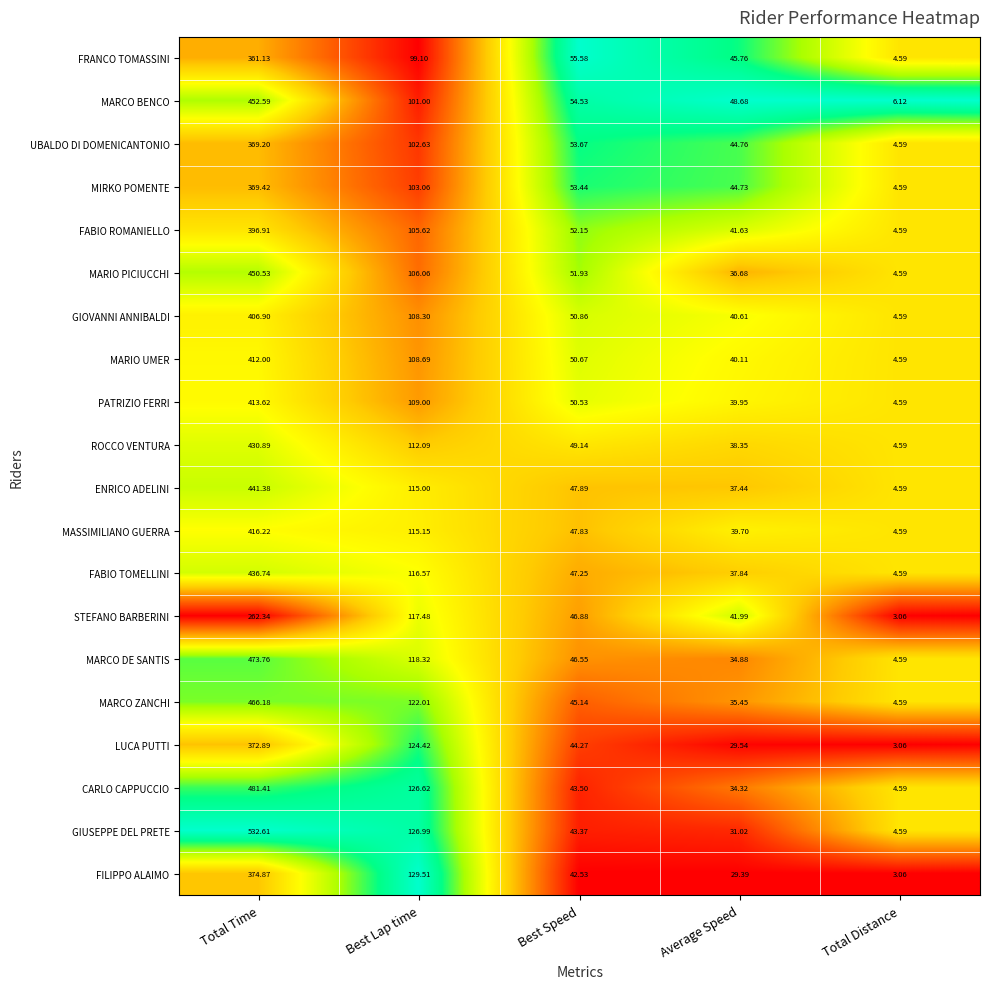

Where is MARCO BENCO nearest to the value 229?

Best Lap time